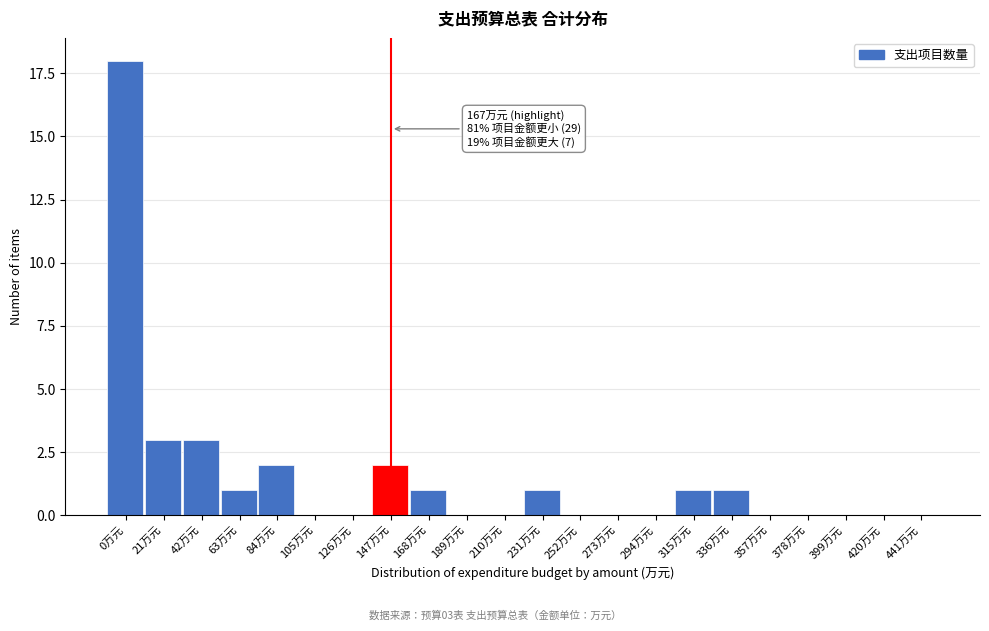

Reading left to right, extract all data points from this chart.

0万元=18	21万元=3	42万元=3	63万元=1	84万元=2	105万元=0	126万元=0	147万元=2	168万元=1	189万元=0	210万元=0	231万元=1	252万元=0	273万元=0	294万元=0	315万元=1	336万元=1	357万元=0	378万元=0	399万元=0	420万元=0	441万元=0